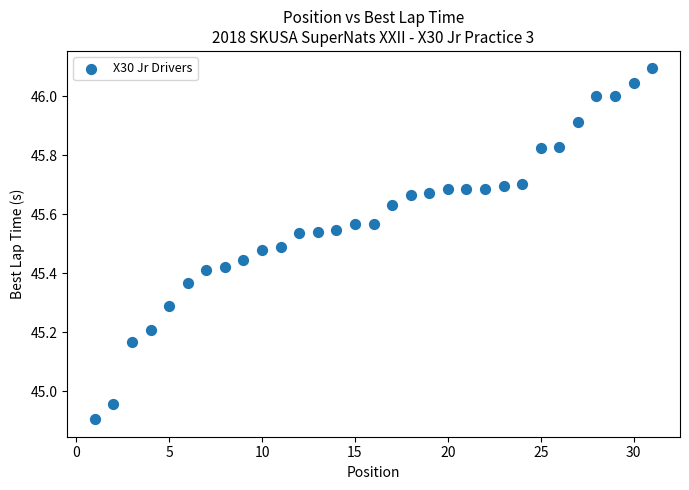

What is the range of X values (max minus min)?

30.0